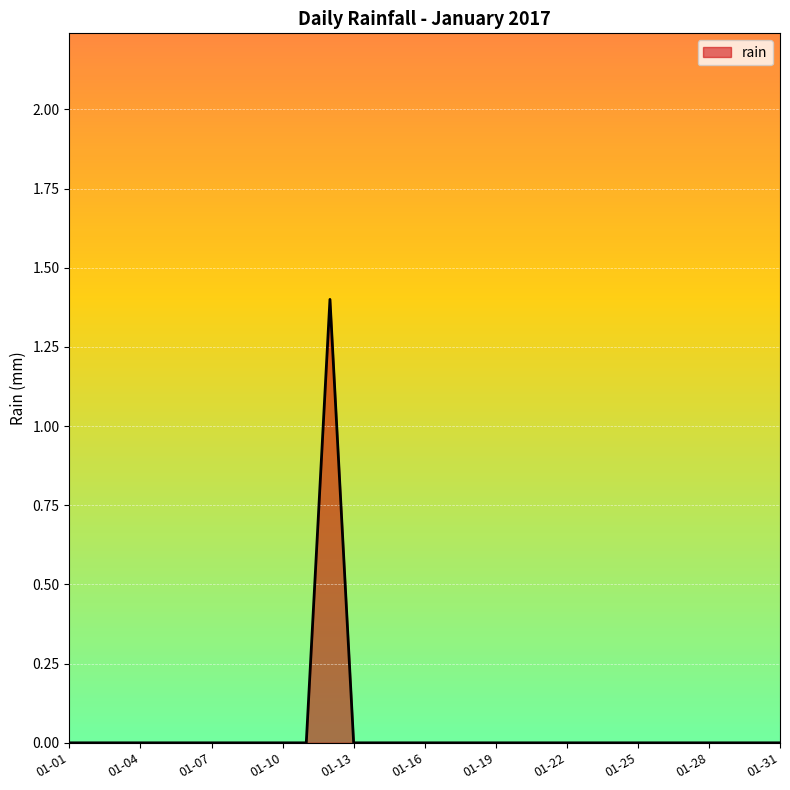

What is the difference between the maximum and minimum values?

1.4